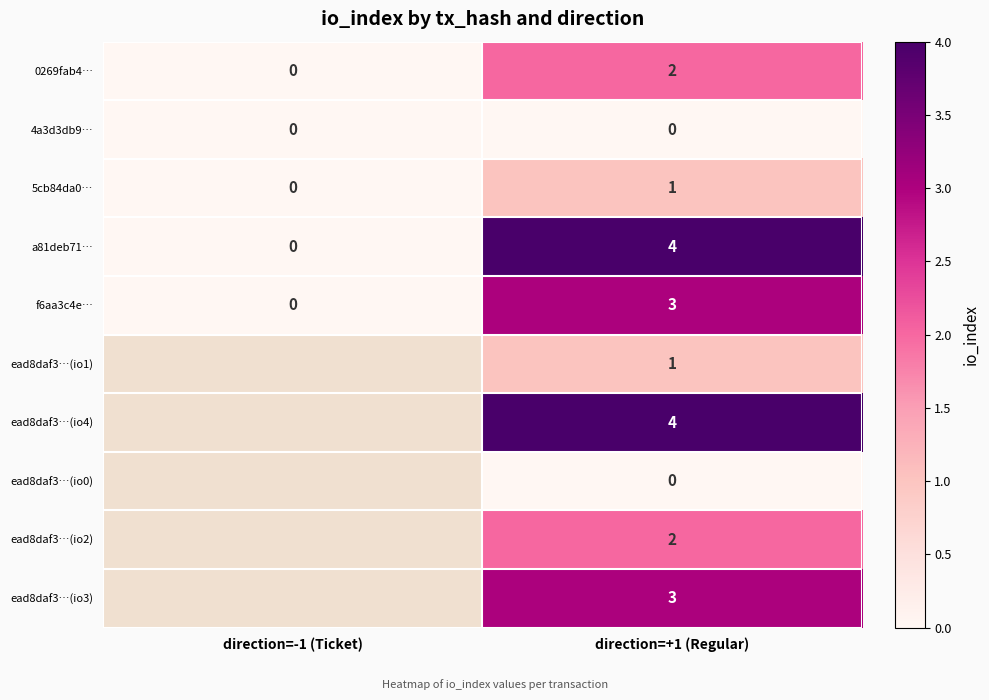

Which has a higher value, direction=-1 (Ticket) or direction=+1 (Regular)?

direction=+1 (Regular)